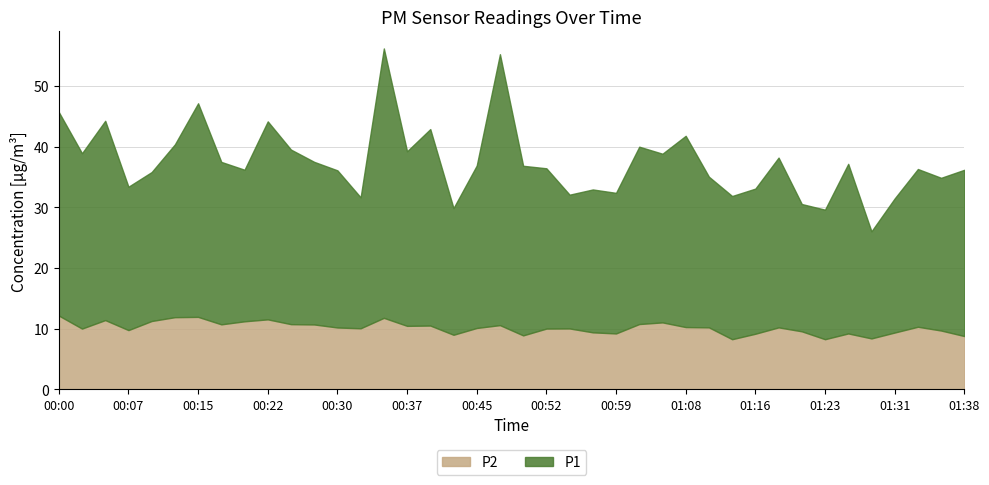

What value does the P1 series have at 00:02?

28.9